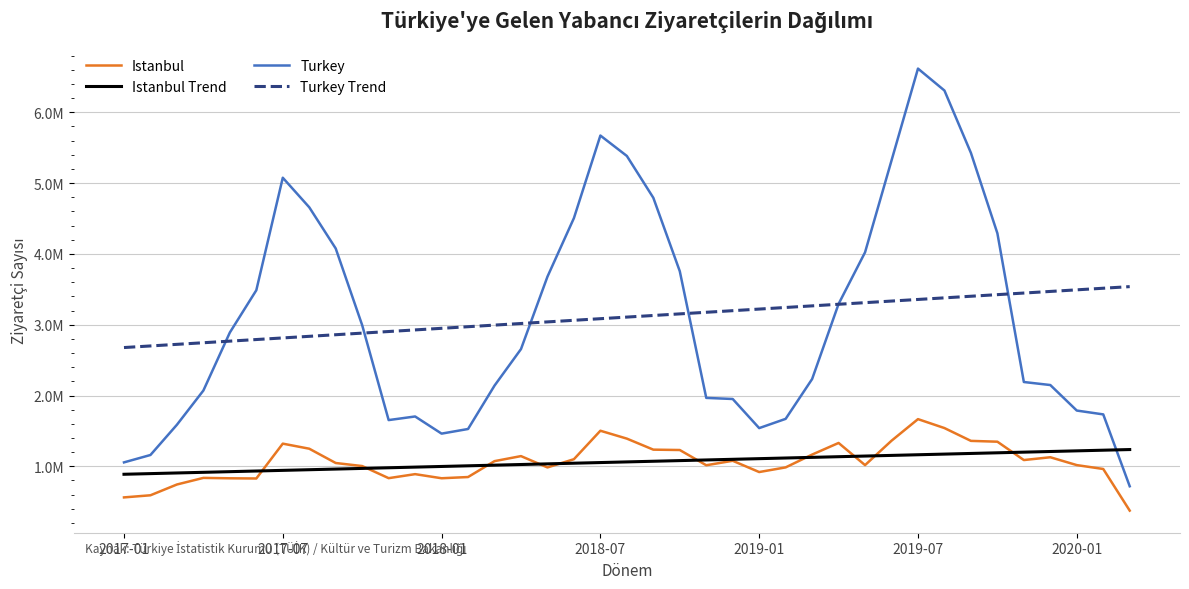

What are all the series names shown in the legend?

Istanbul, Istanbul Trend, Turkey, Turkey Trend